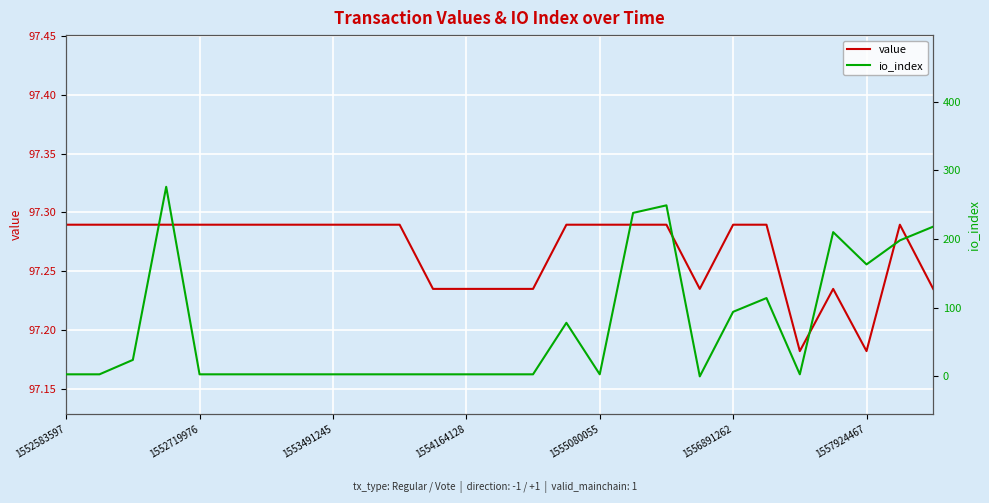

How many values in the io_index series are below 3?

1